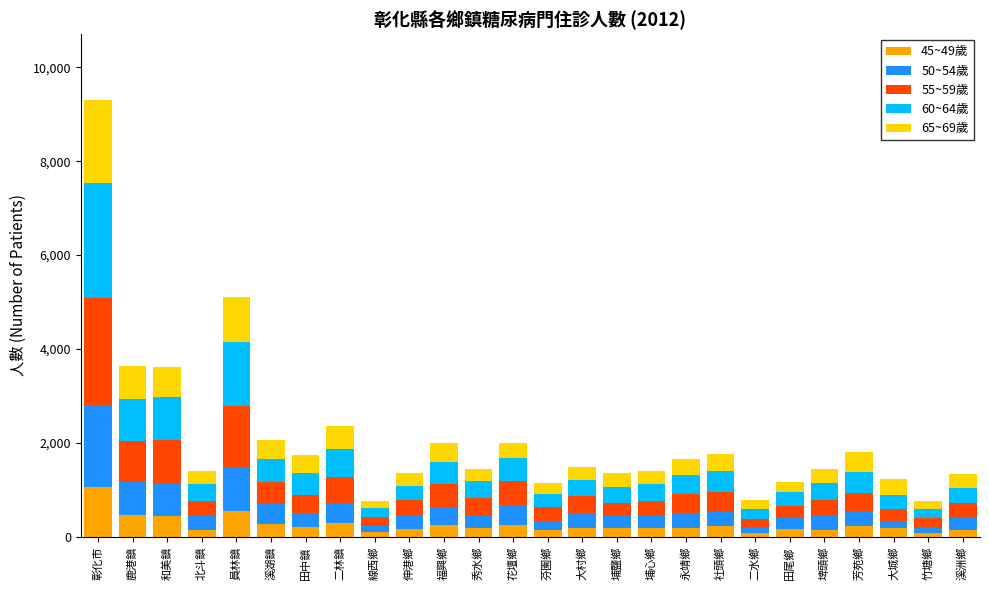

What are all the series names shown in the legend?

45~49歲, 50~54歲, 55~59歲, 60~64歲, 65~69歲